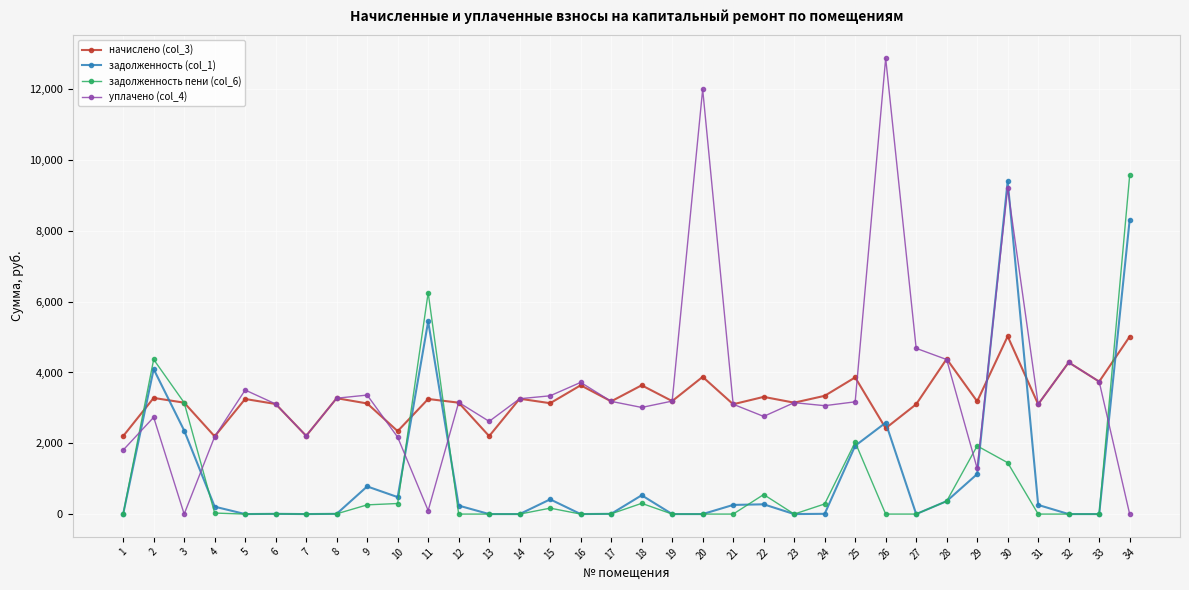

What is the value of the начислено (col_3) point at the 23rd from the left?

3147.1